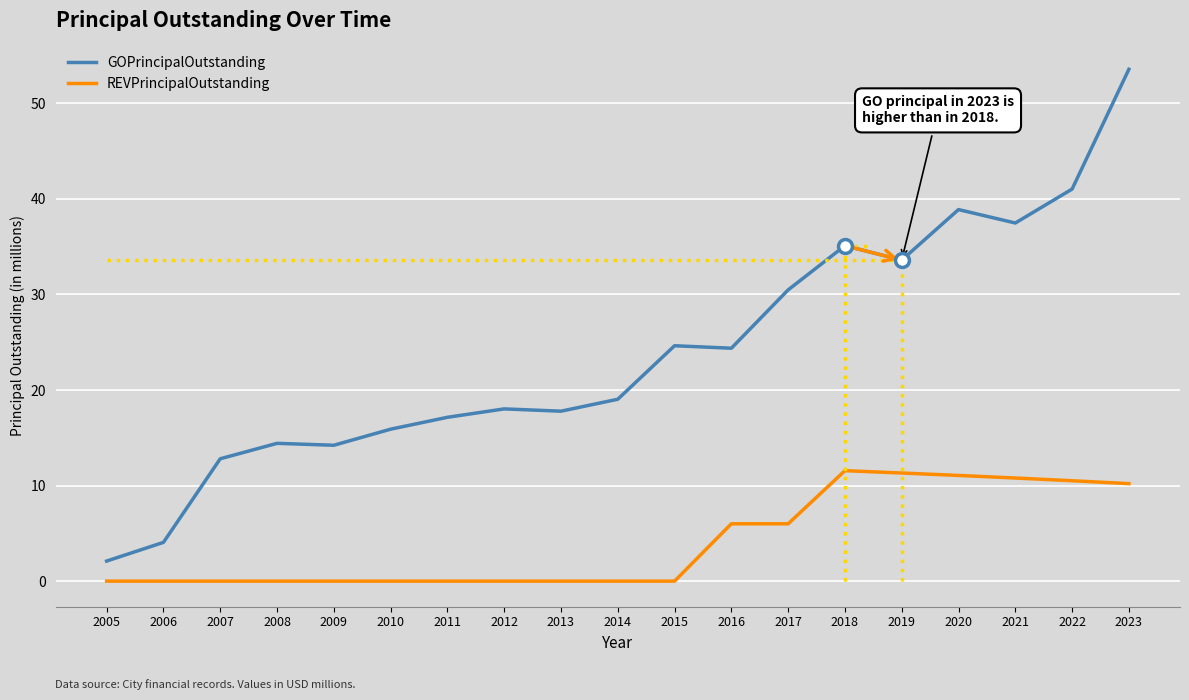

How many lines are shown in the chart?

2